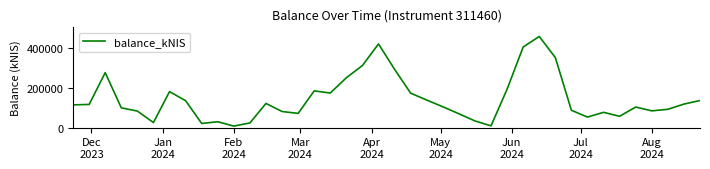

What is the minimum value shown in the chart?

7801.0